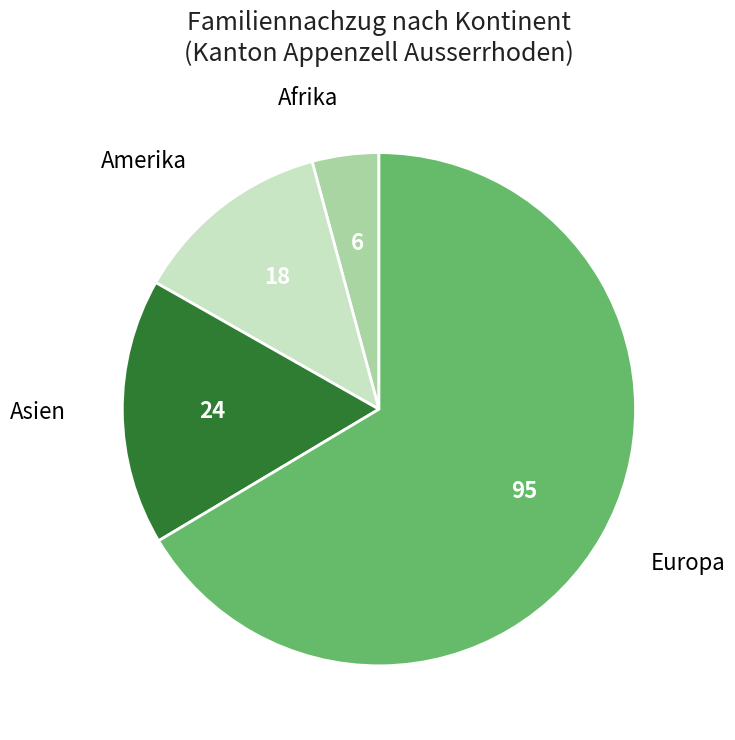

Between Asien and Afrika, which is larger?

Asien